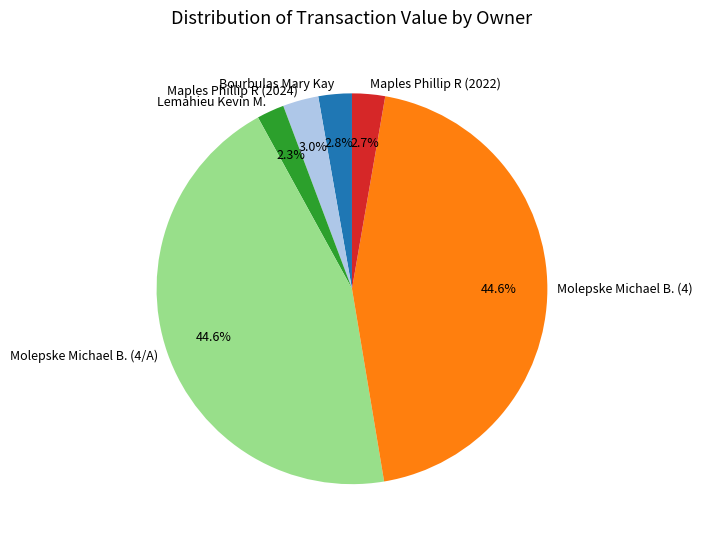

Approximately how many times larger is the value at Bourbulas Mary Kay compared to Lemahieu Kevin M.?

1.2